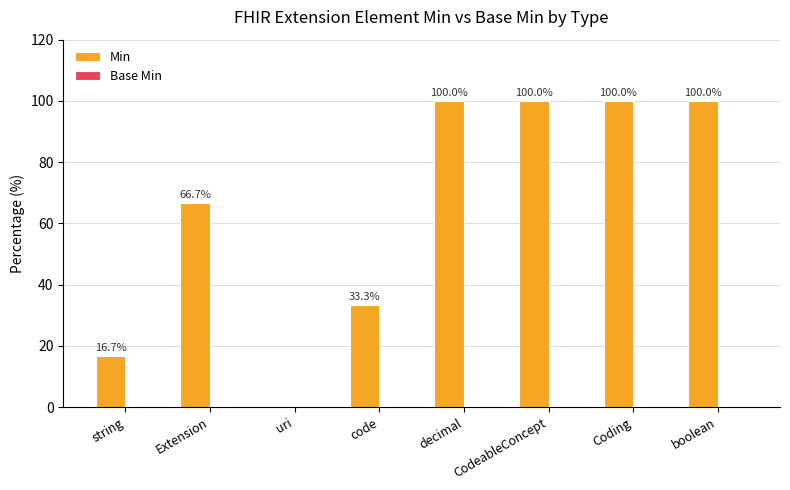

What is the sum of the values at Coding and CodeableConcept?

200.0